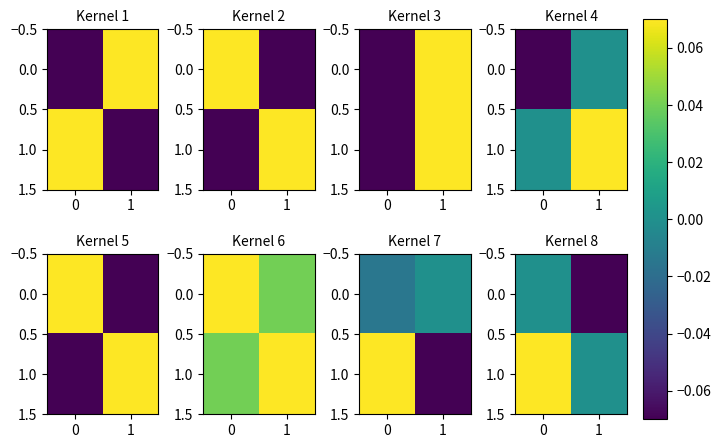

At how many categories does at least one series exceed 0?

1